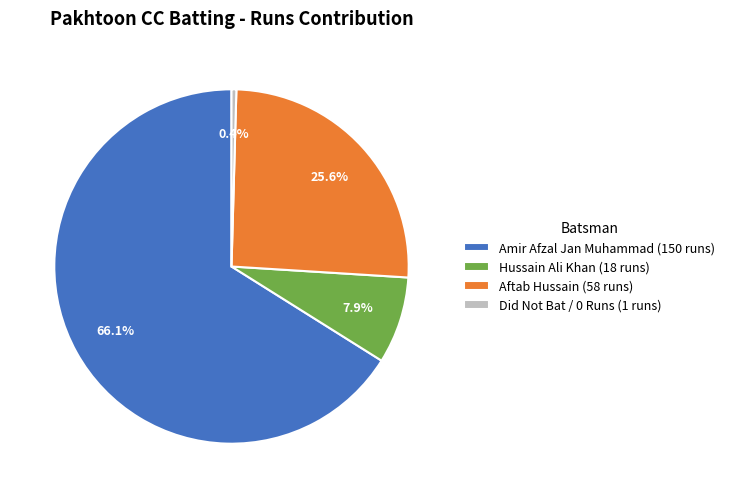

How many segments does this pie chart have?

4